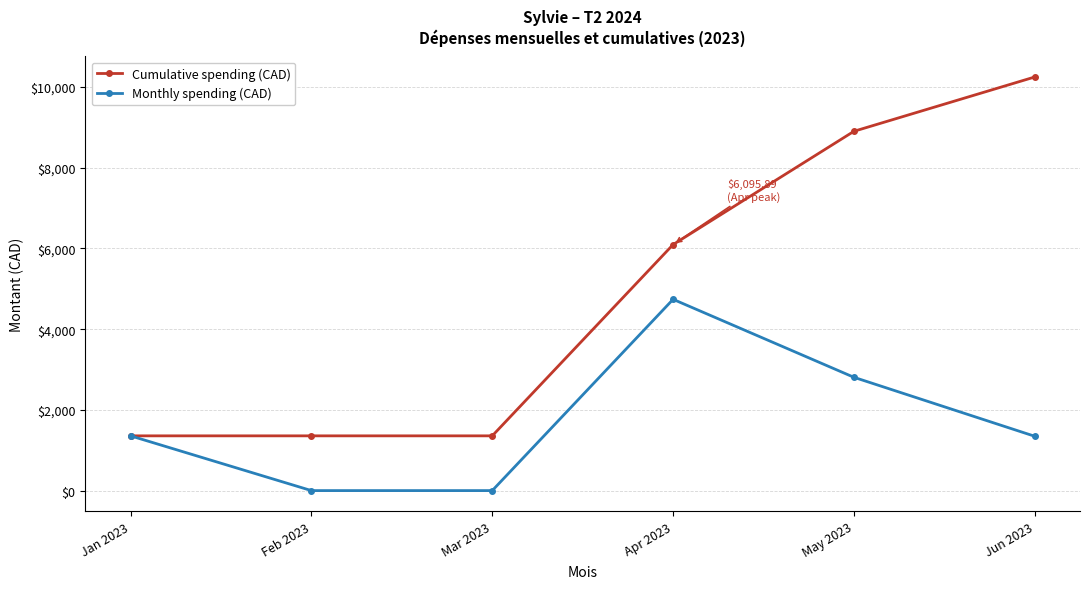

What is the total value across all series at Apr 2023?

10835.2